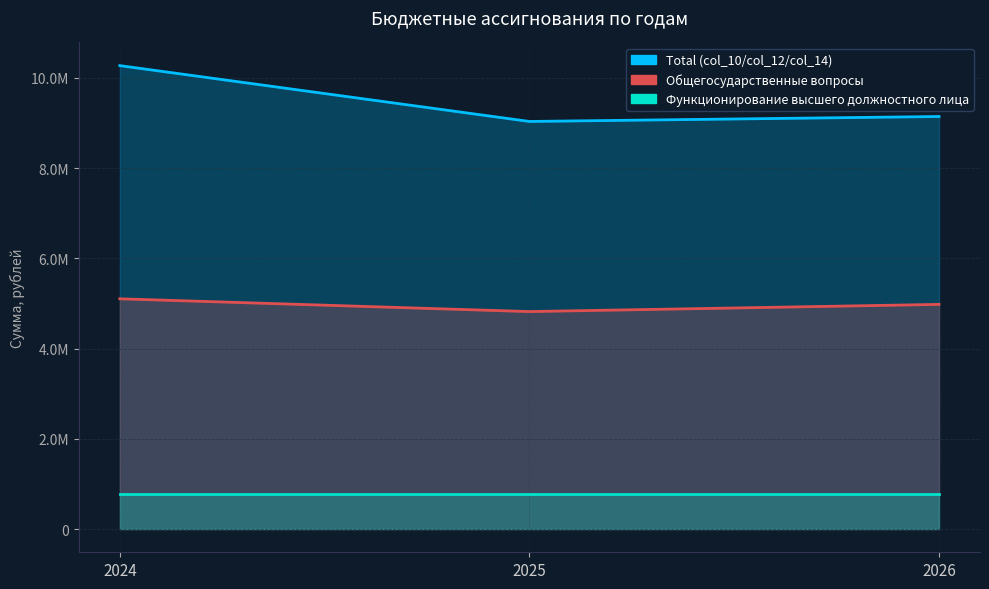

What is the value of the Общегосударственные вопросы point at the 1st from the left?

5104278.7